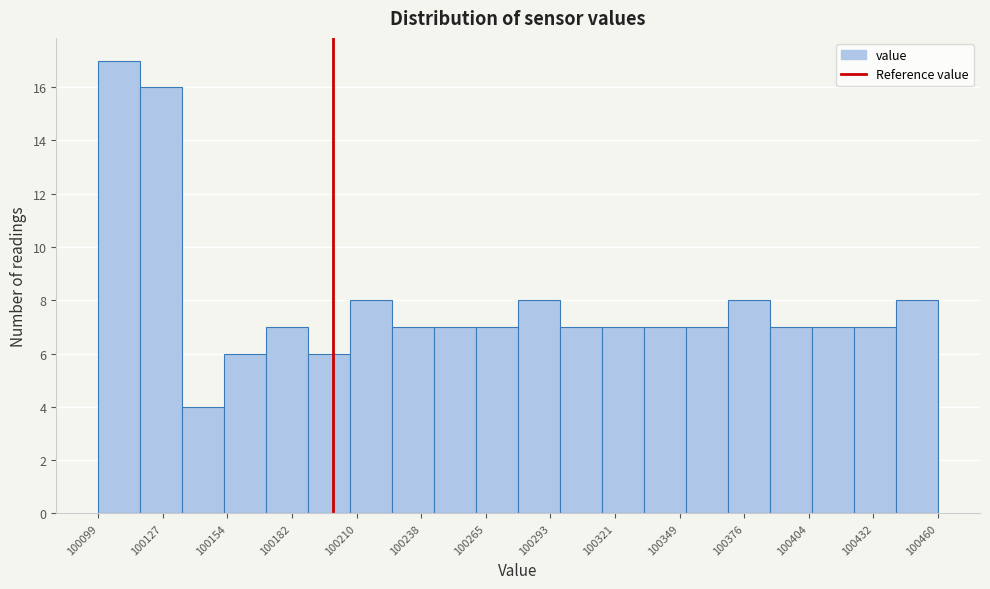

Around what value on the x-axis is the tallest bar? Give the approximate position of its centre, as read against the axis.

100110